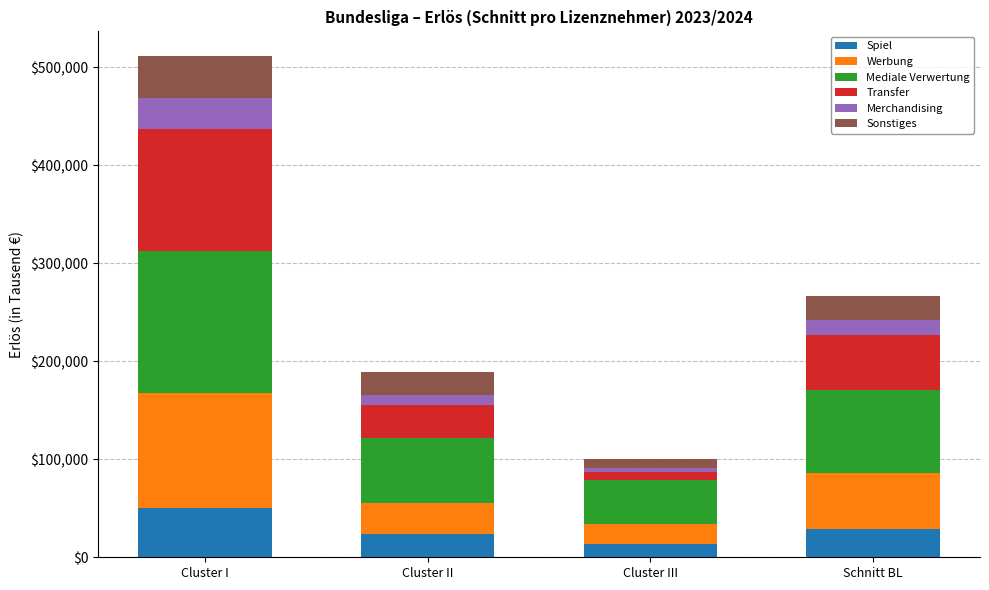

At which category is the sum across all series the highest?

Cluster I